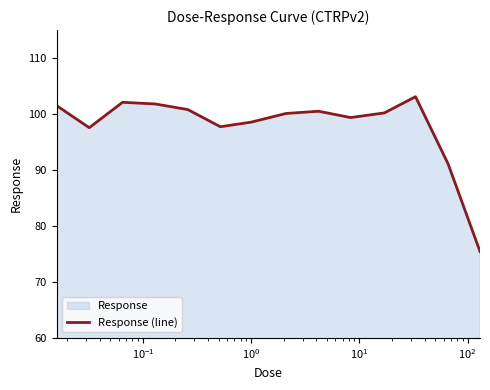

What is the minimum value shown in the chart?

75.4